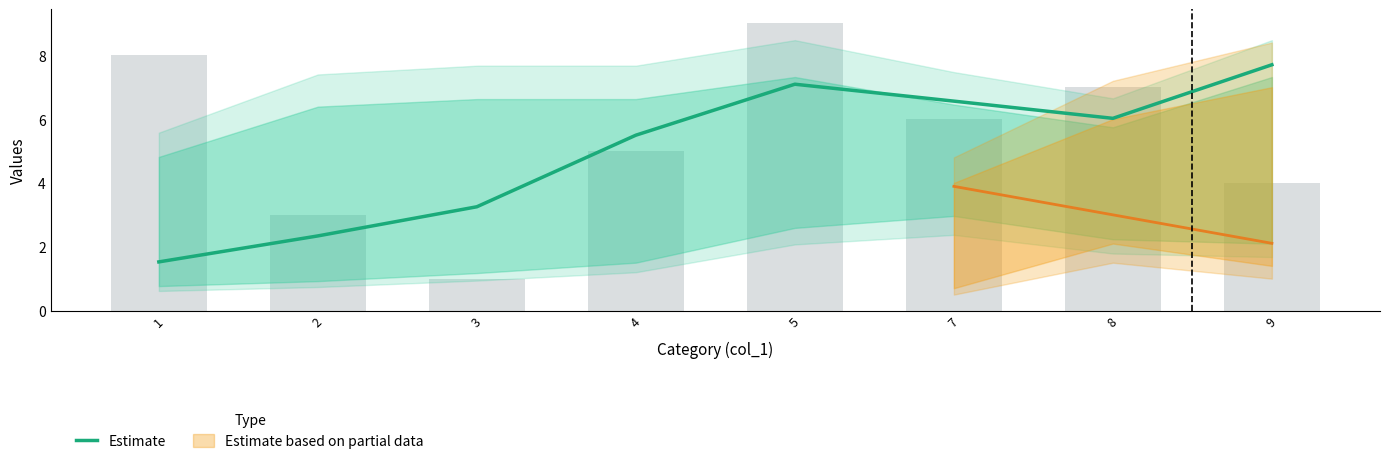

How many bars are there in total?

8